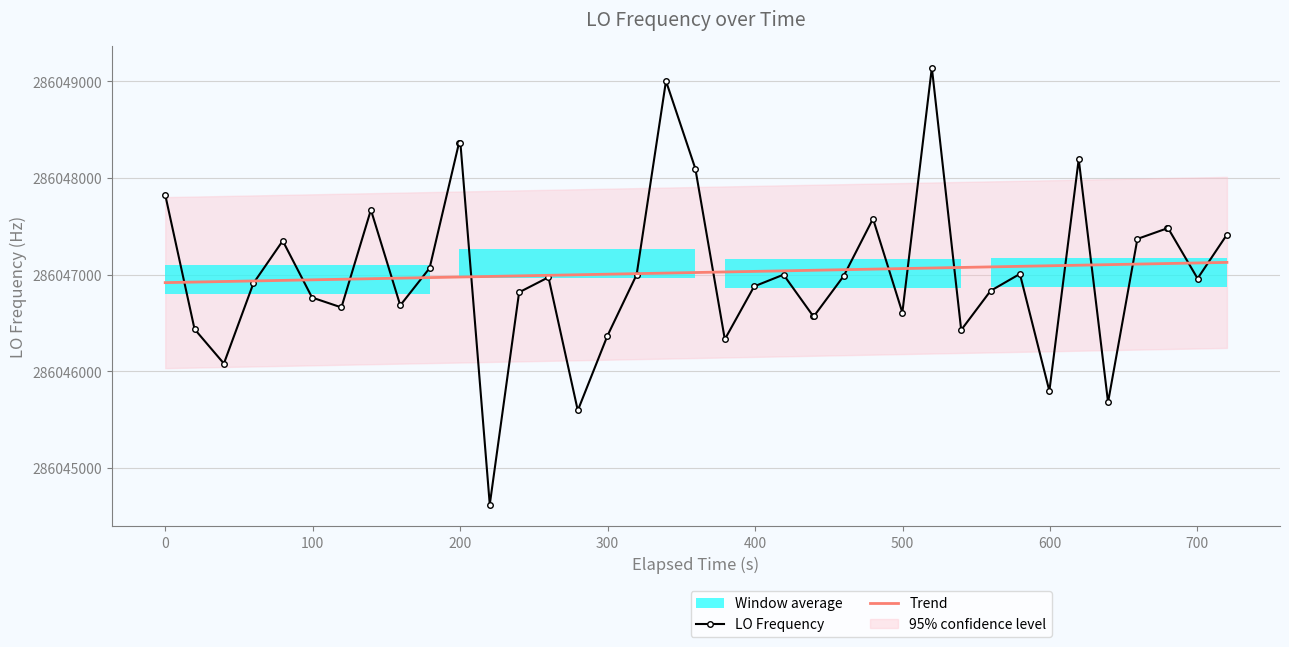

What is the value of the LO Frequency point at the 12th from the left?

286048359.8